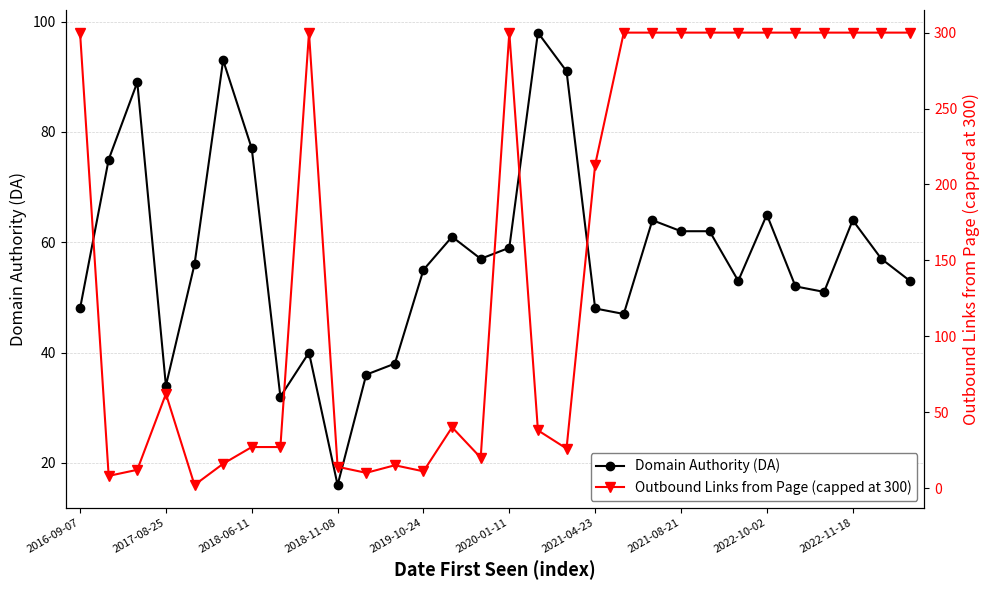

The Domain Authority (DA) series shows 84 at 2019-10-24. True or false?

False